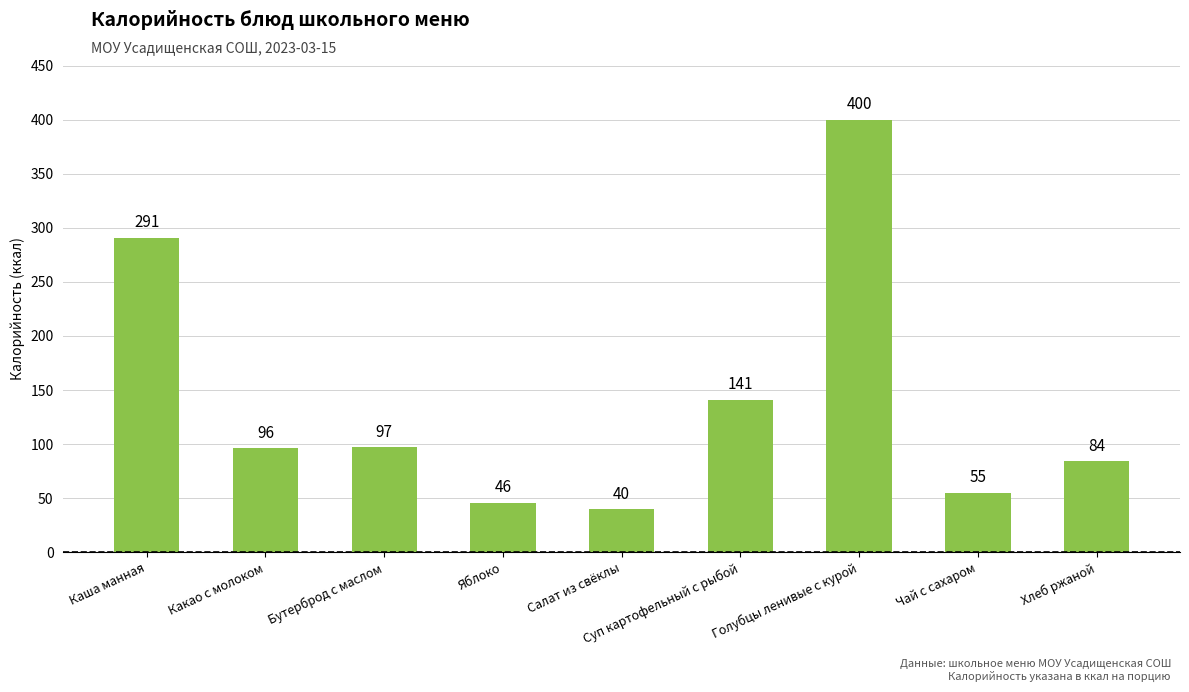

At which label is the value closest to 220?

Каша манная